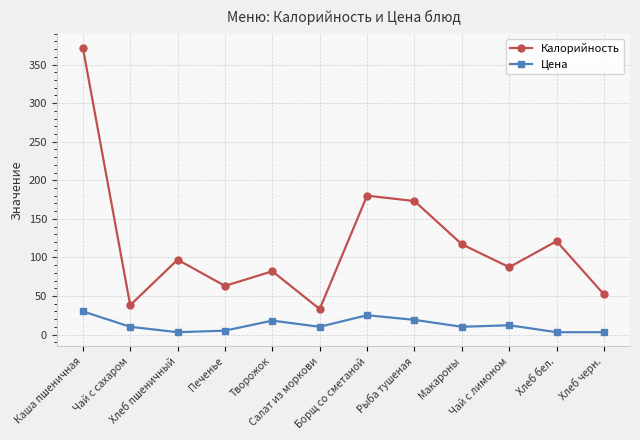

In Калорийность, how many points are lower than both neighbors (excluding endpoints)?

4